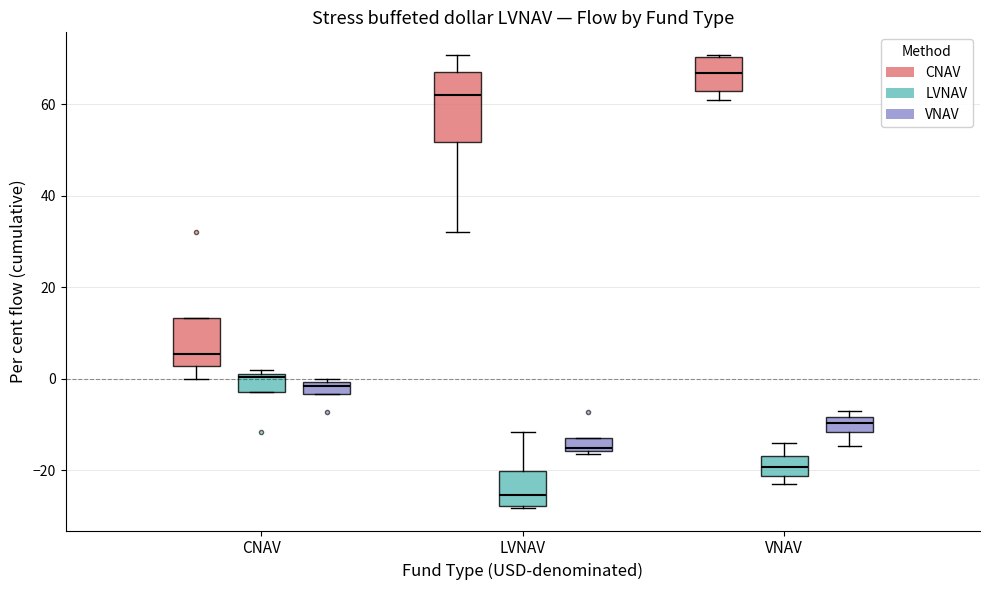

Which box has the lowest median line?

LVNAV (LVNAV)